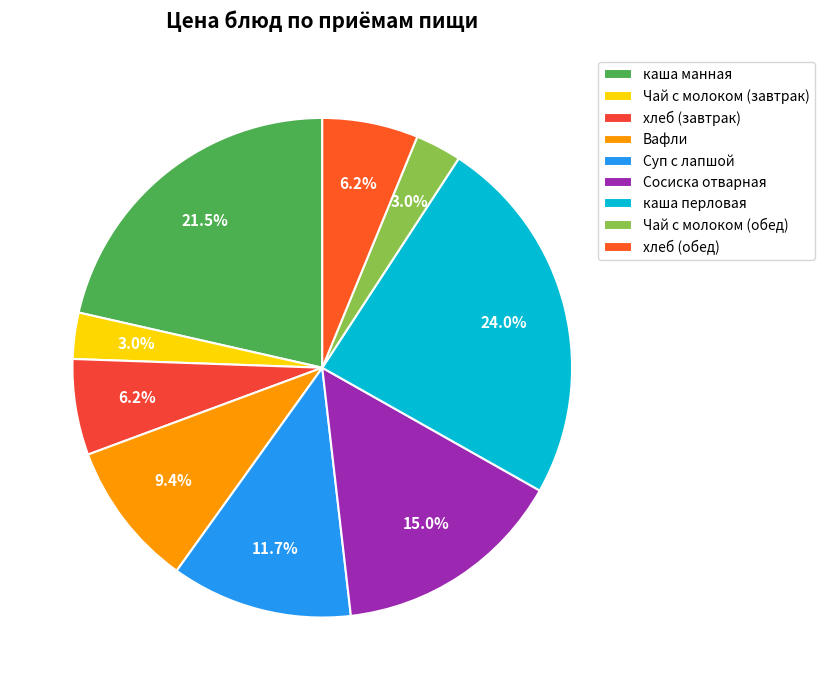

How many segments does this pie chart have?

9